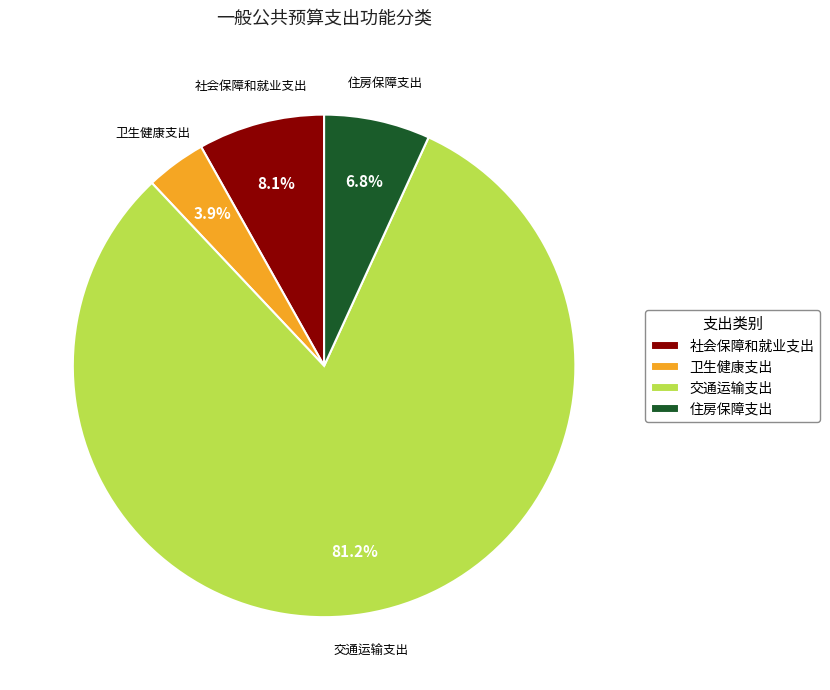

To the nearest percent, what is the average slice percentage?

25%